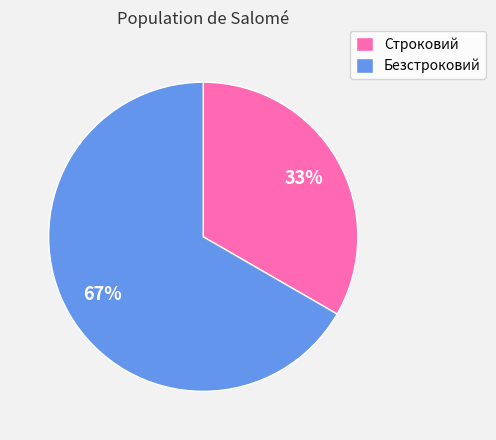

Rank the categories by value from highest to lowest.

Безстроковий, Строковий